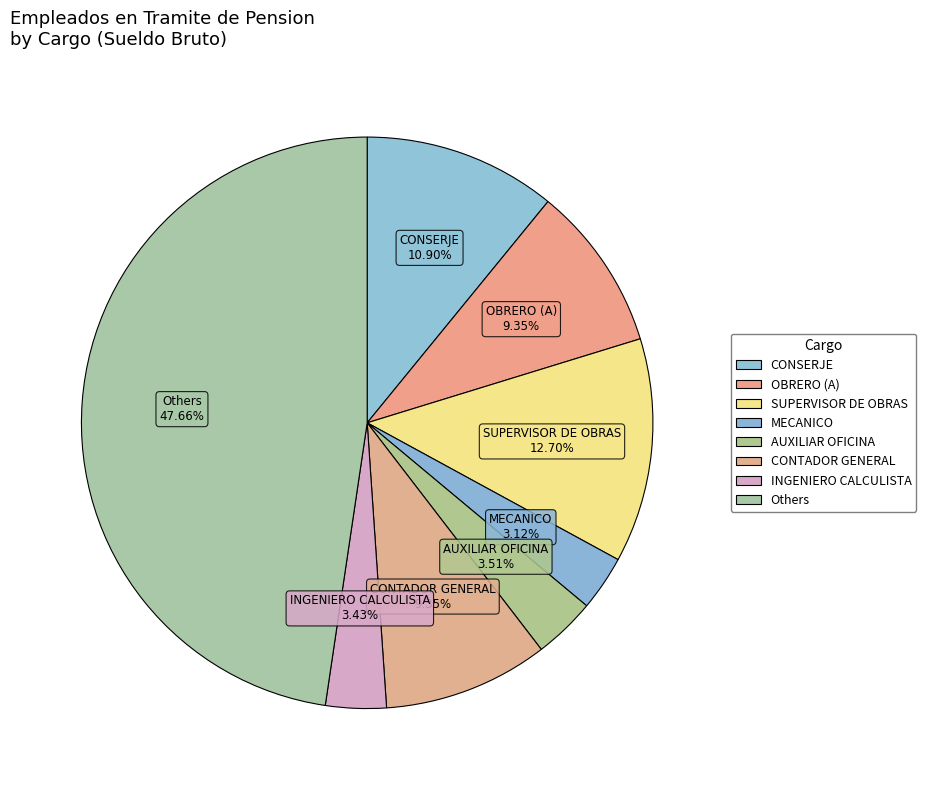

How many segments does this pie chart have?

8